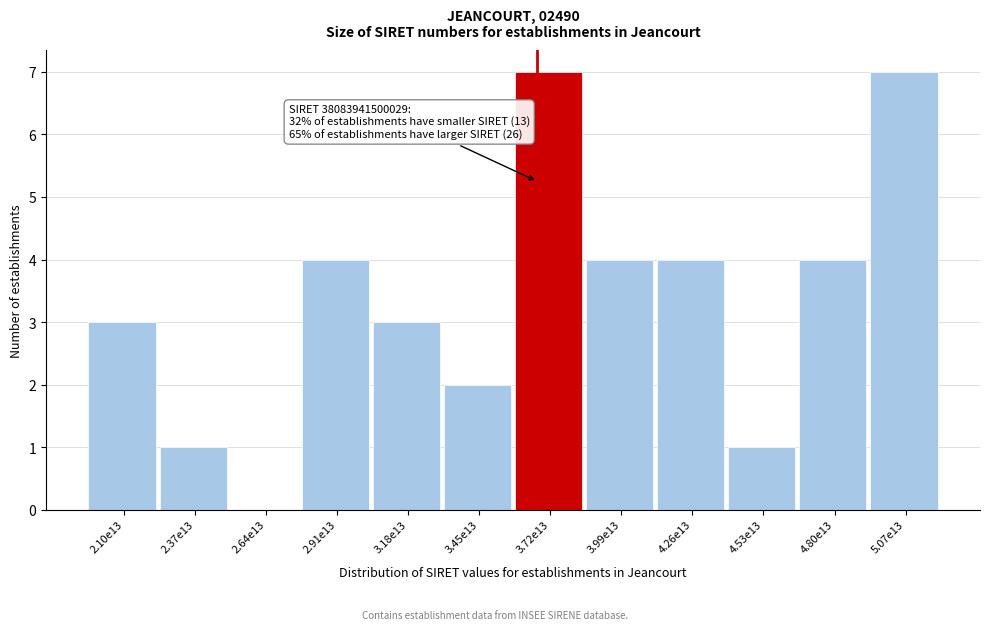

Reading left to right, list all the values displayed in this chart.

2.10e13=3	2.37e13=1	2.64e13=0	2.91e13=4	3.18e13=3	3.45e13=2	3.72e13=7	3.99e13=4	4.26e13=4	4.53e13=1	4.80e13=4	5.07e13=7